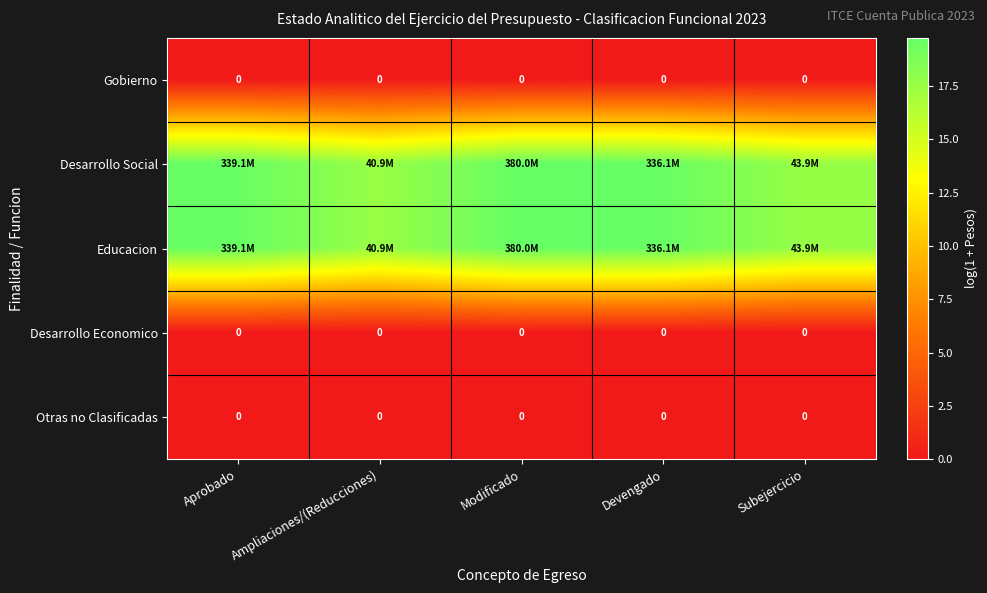

Which has a higher value, Devengado or Subejercicio?

Devengado